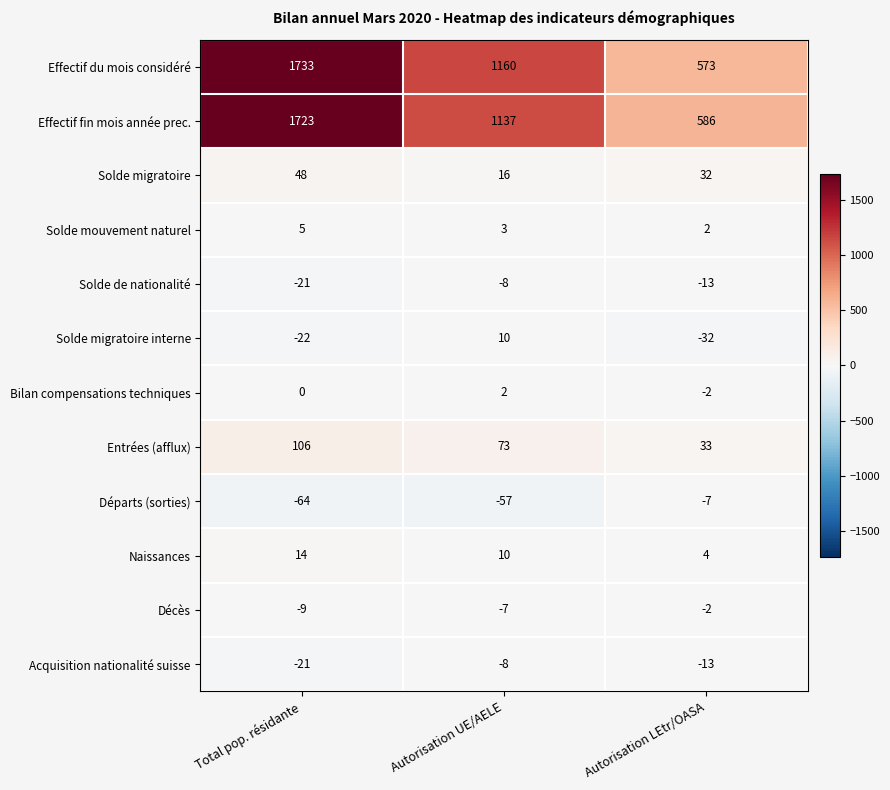

Which series has the largest range (max minus min)?

Effectif du mois considéré